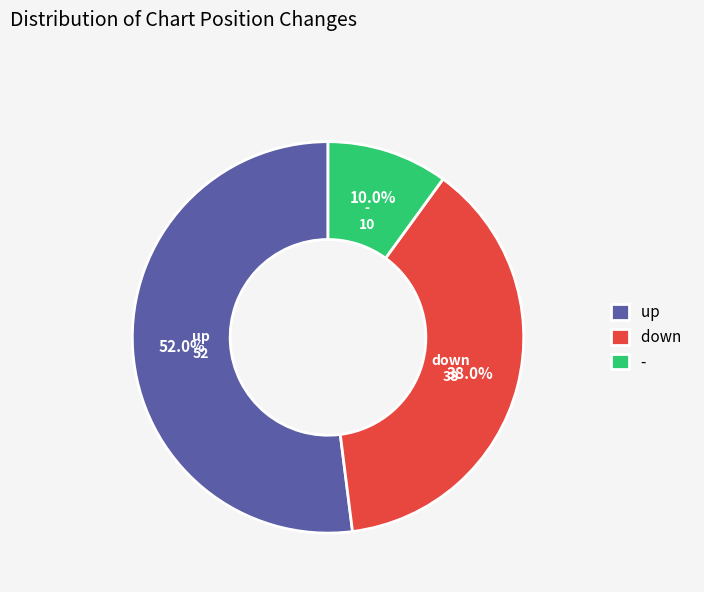

Is there a majority slice in this chart?

Yes